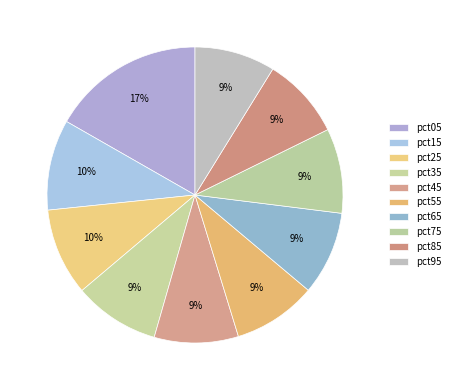

True or false: pct95 accounts for 17% of the total.

False